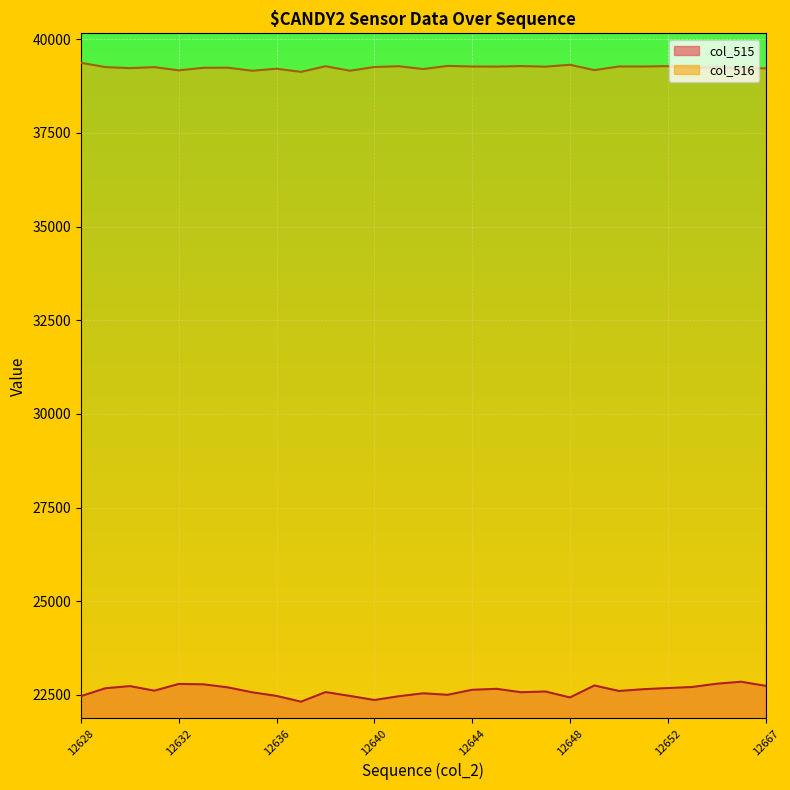

Reading left to right, list all the values displayed in this chart.

col_515: 22470	22680	22737	22615	22795	22785	22704	22572	22475	22321	22577	22475	22366	22467	22545	22505	22639	22664	22574	22593	22434	22754	22607	22654	22685	22713	22800	22854	22745
col_516: 39369	39255	39228	39254	39169	39236	39240	39158	39212	39128	39278	39158	39258	39278	39203	39287	39271	39269	39282	39267	39317	39174	39272	39271	39282	39233	39257	39225	39222